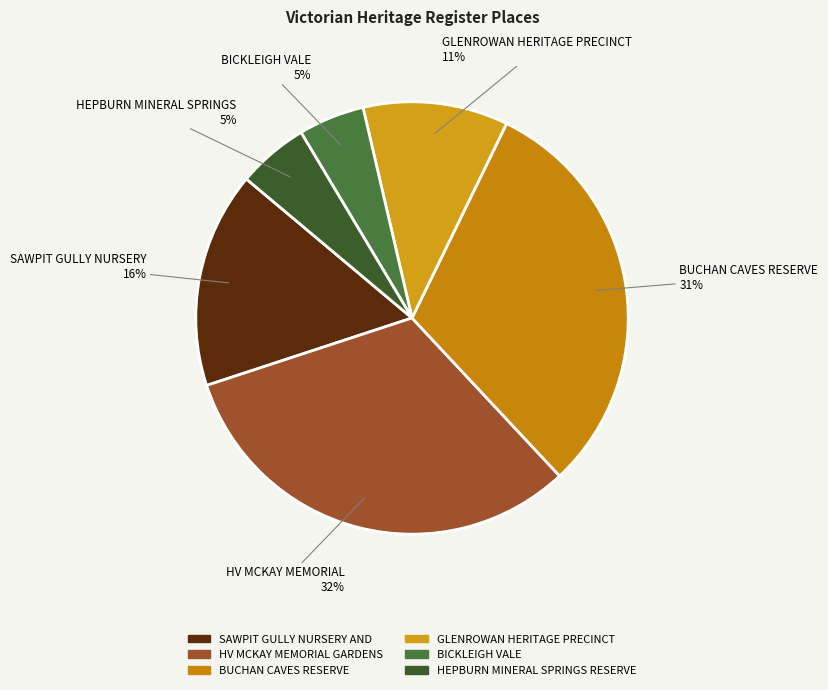

To the nearest percent, what is the difference between the largest and smallest slice percentages?

27%